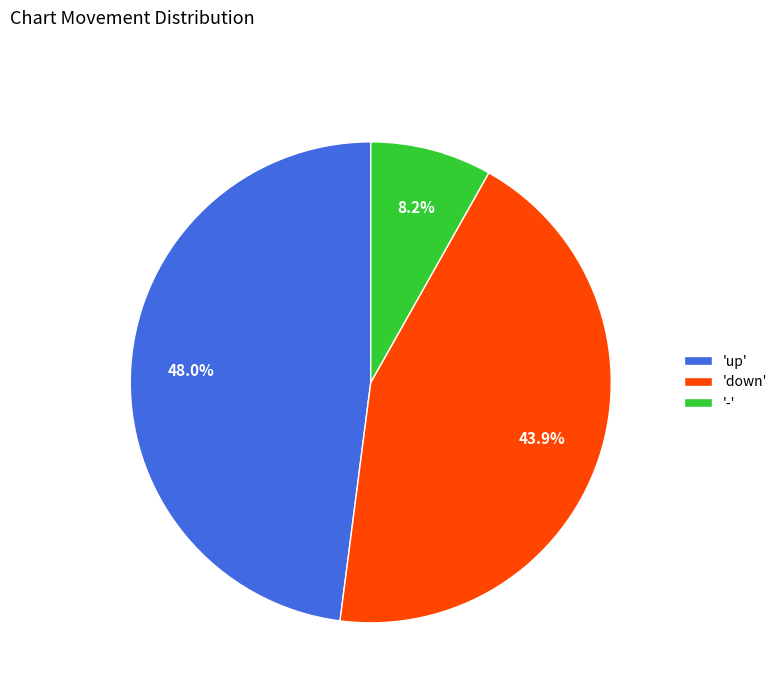

How much of the chart is everything except 'down'?

56.1%